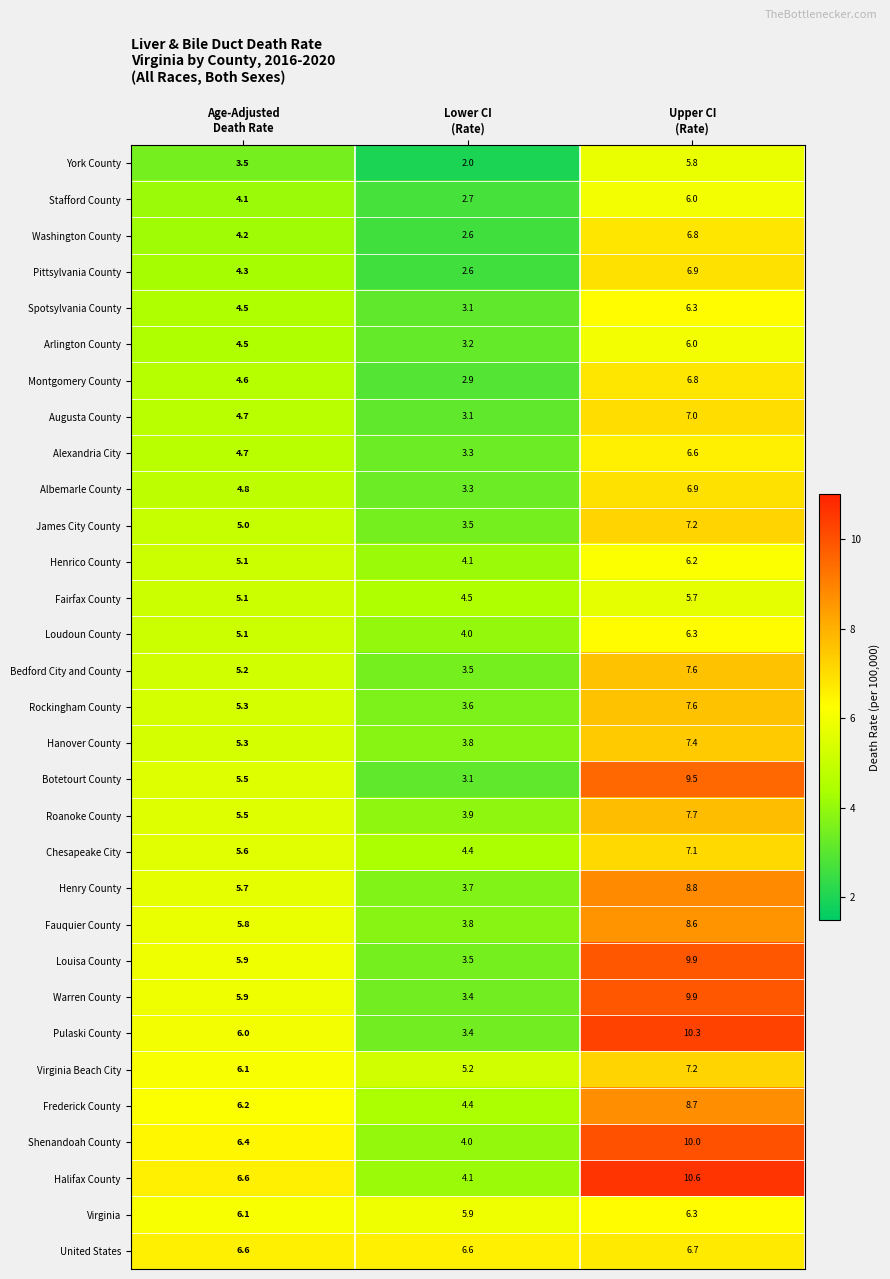

What is the minimum value shown in the chart?

2.0